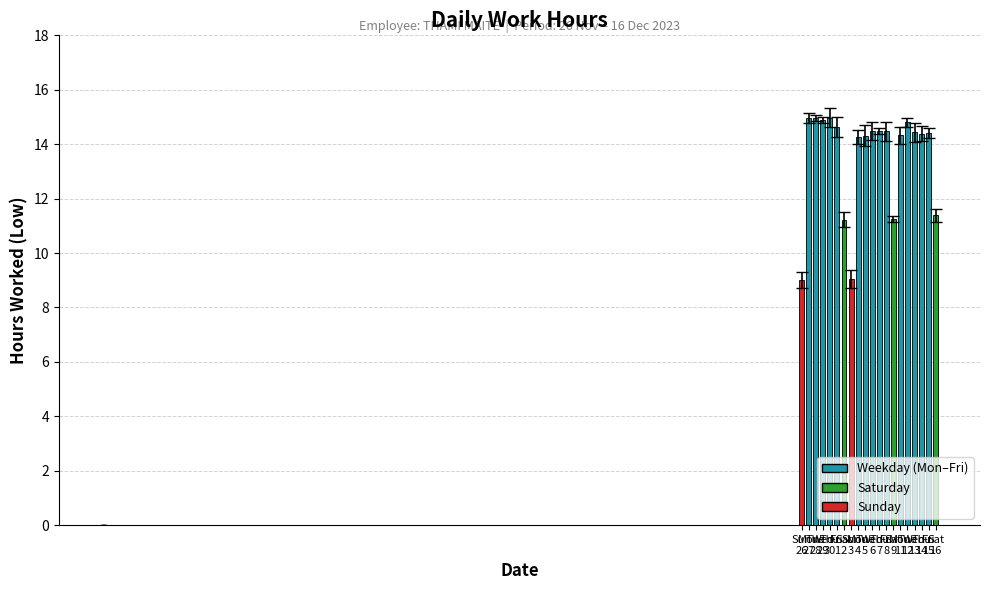

Does the chart contain stacked bars?

No